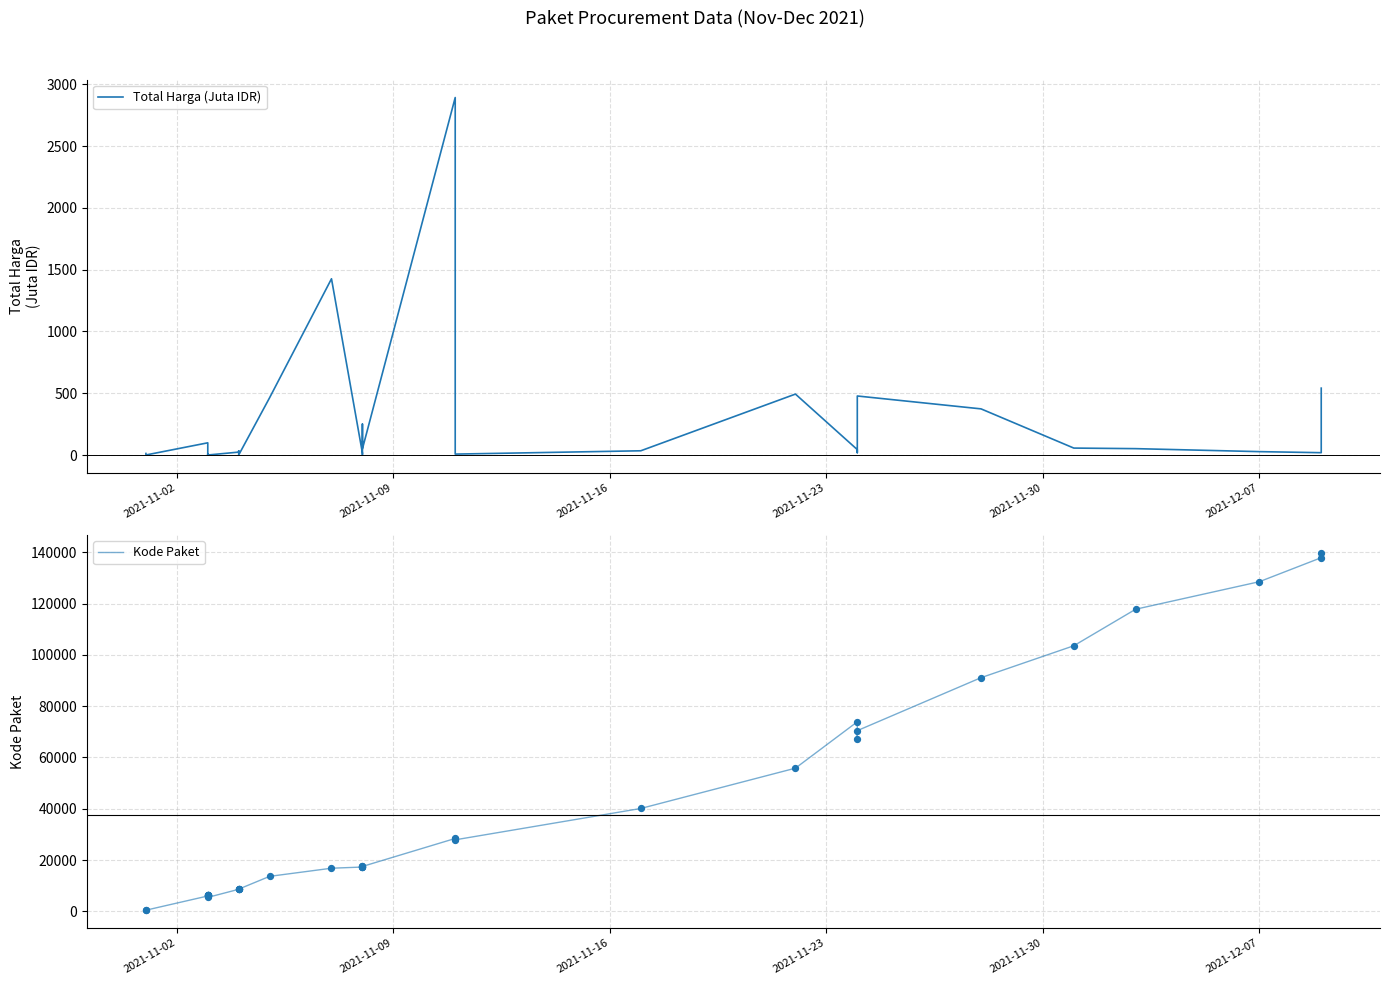

Is the value of Total Harga (Juta IDR) at 15 greater than the value of Kode Paket at 21?

No